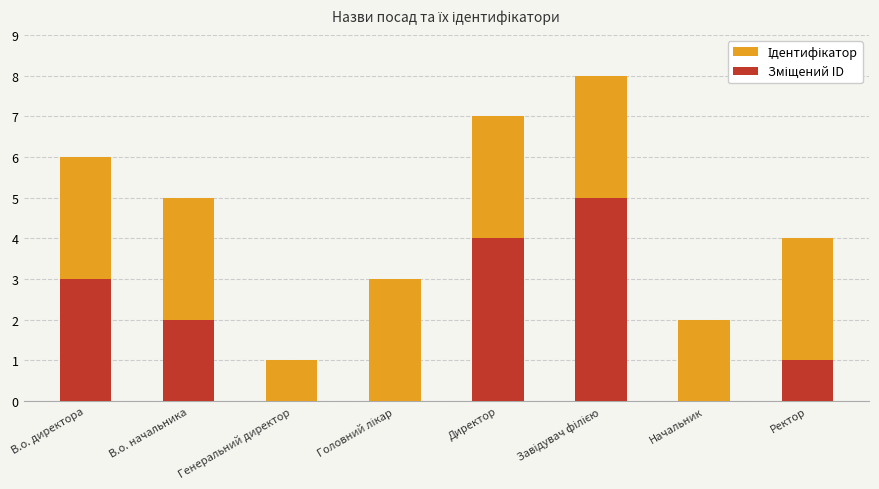

How many bars are there in total?

16